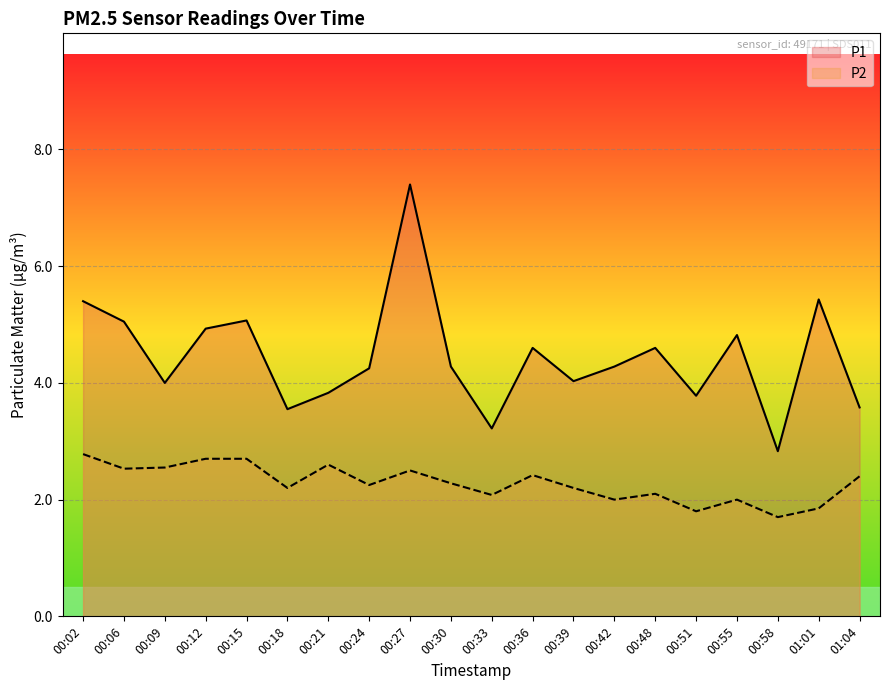

At which label is P2 closest to 2?

00:42